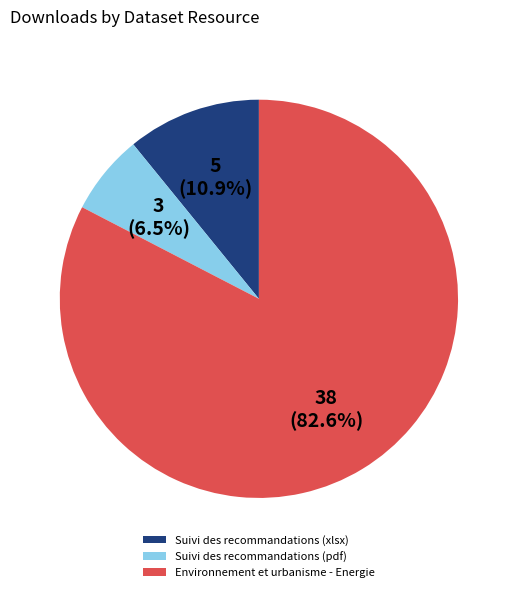

Does any single category account for the majority?

Yes